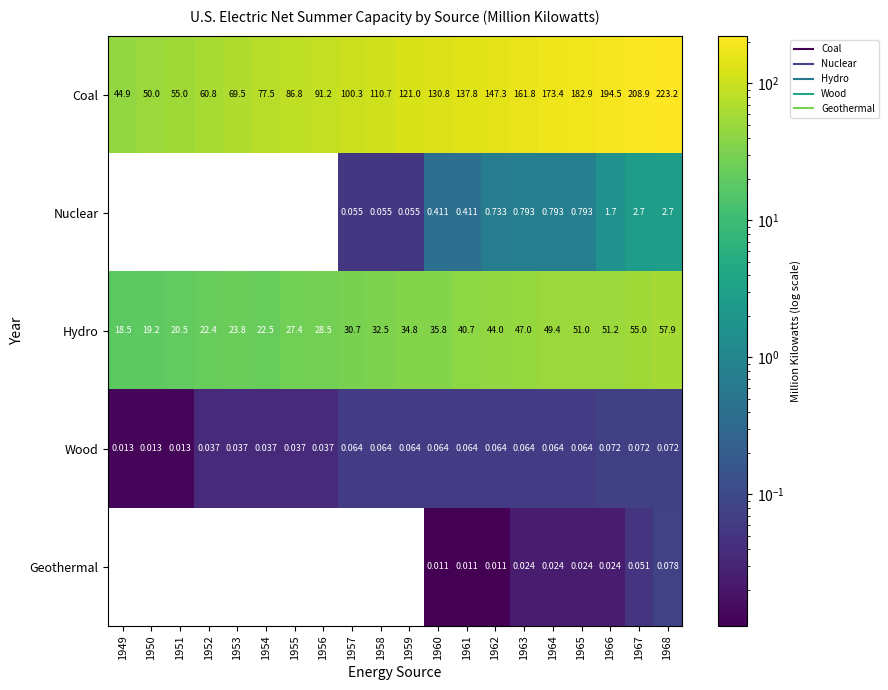

Rank the series at 1966 from lowest to highest value.

Geothermal, Wood, Nuclear, Hydro, Coal